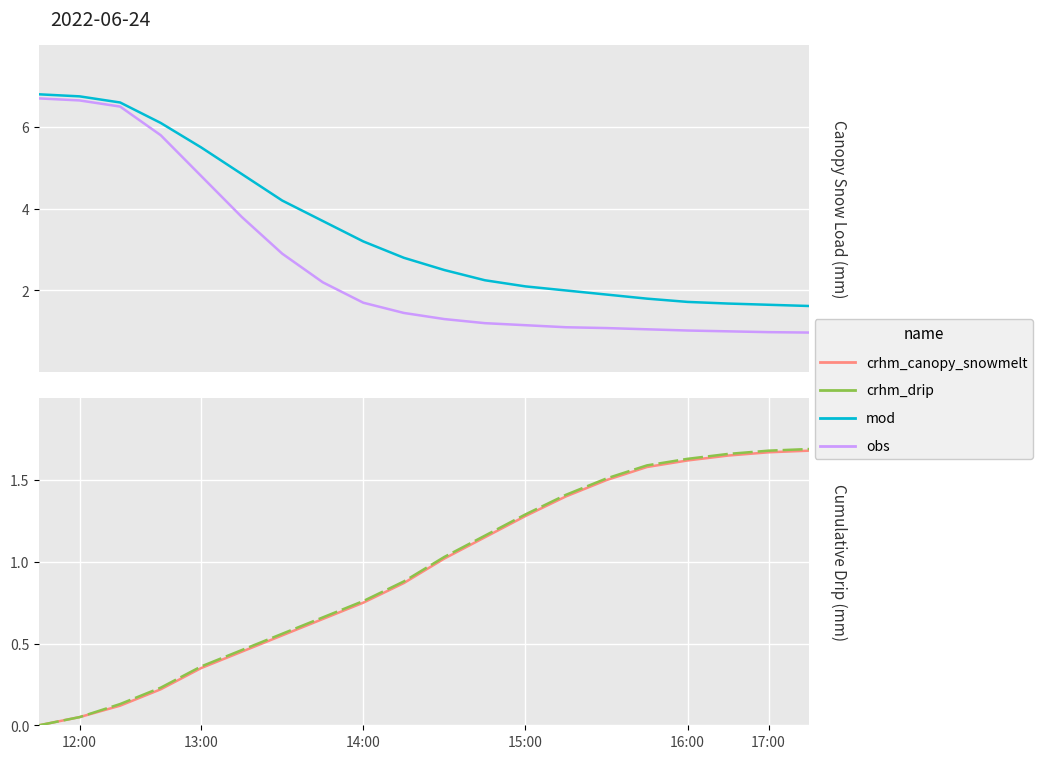

Is the value of mod at 7 greater than the value of crhm_canopy_snowmelt at 18?

Yes